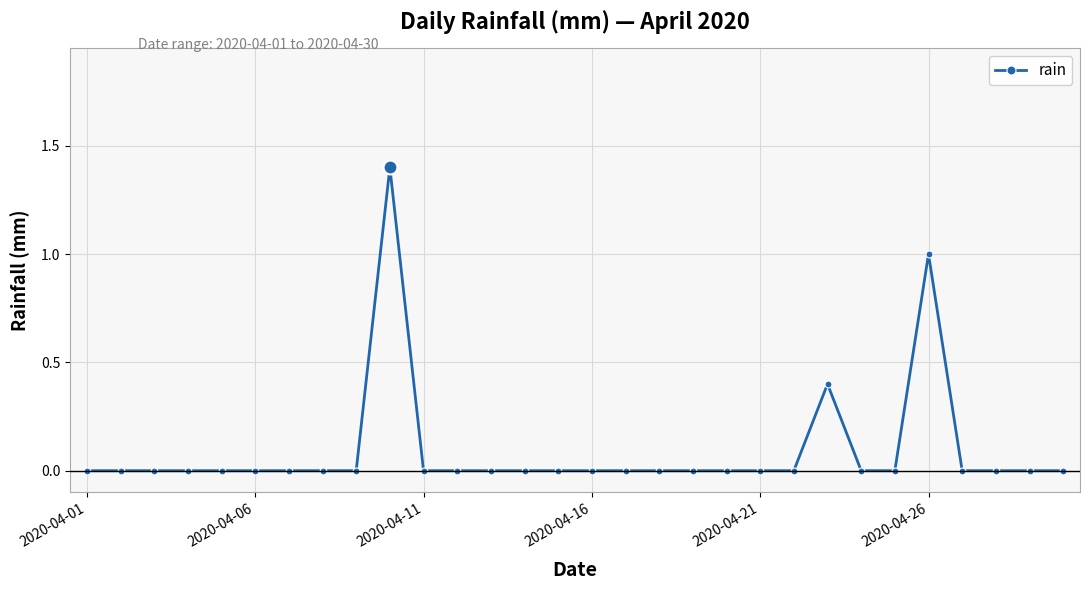

What is the value of the 26th point from the left?

1.0